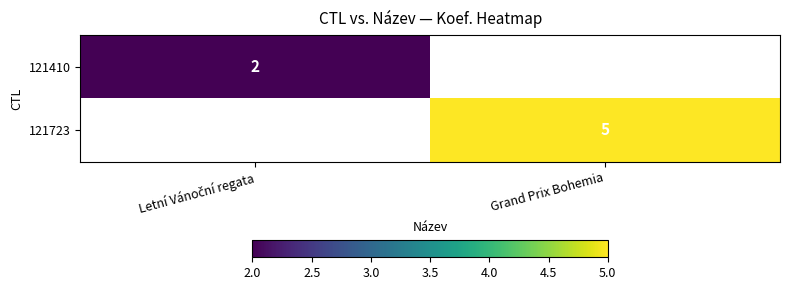

Is it true that 121723 equals 8 at Grand Prix Bohemia?

False